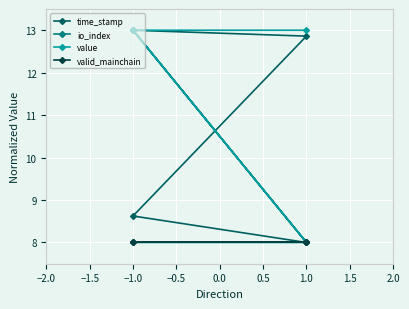

How many distinct data groups are displayed?

4